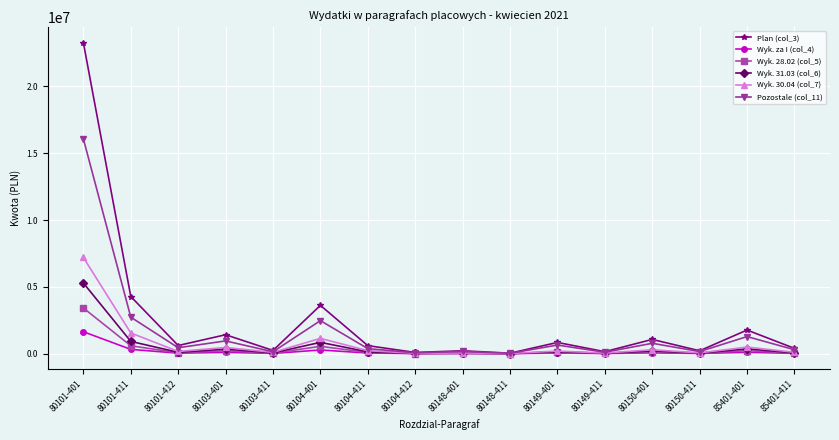

Does the chart have visible grid lines?

Yes